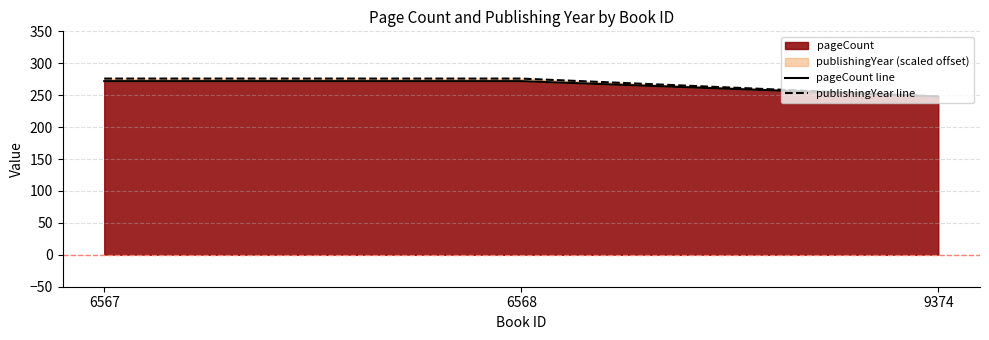

True or false: pageCount line has a value of 272 at 6567.

True